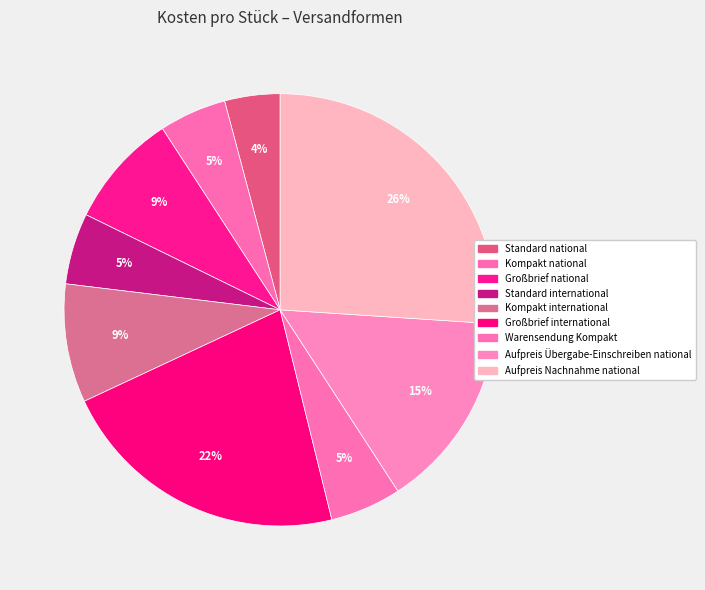

Combined, what portion of the pie is Standard international and Aufpreis Übergabe-Einschreiben national?

20.1%